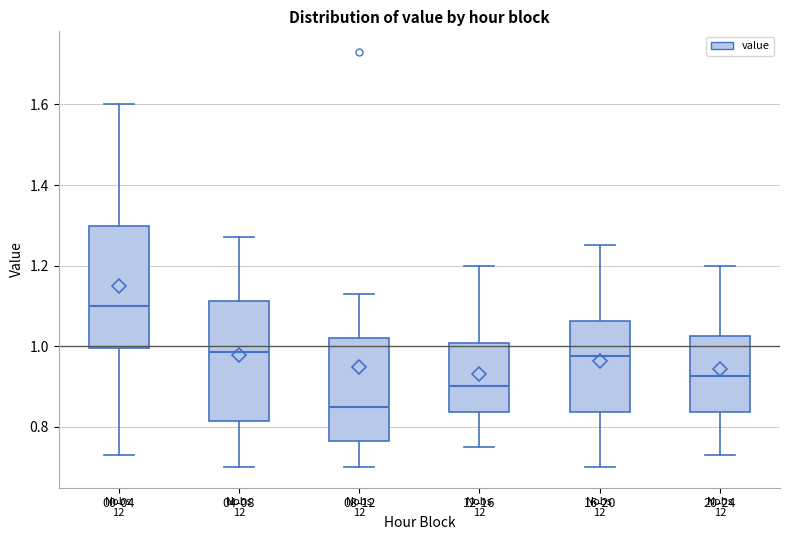

Where does the median line of the box for 16-20 sit on the y-axis? The values are not printed on the chart, so give them approximately, as read against the axis.

0.98